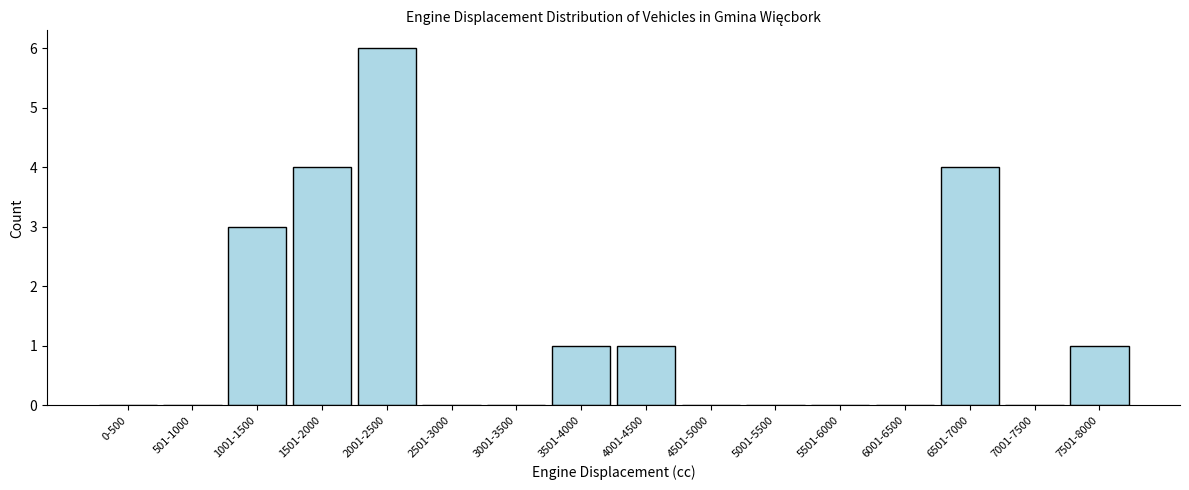

Reading left to right, list all the values displayed in this chart.

0-500=0	501-1000=0	1001-1500=3	1501-2000=4	2001-2500=6	2501-3000=0	3001-3500=0	3501-4000=1	4001-4500=1	4501-5000=0	5001-5500=0	5501-6000=0	6001-6500=0	6501-7000=4	7001-7500=0	7501-8000=1